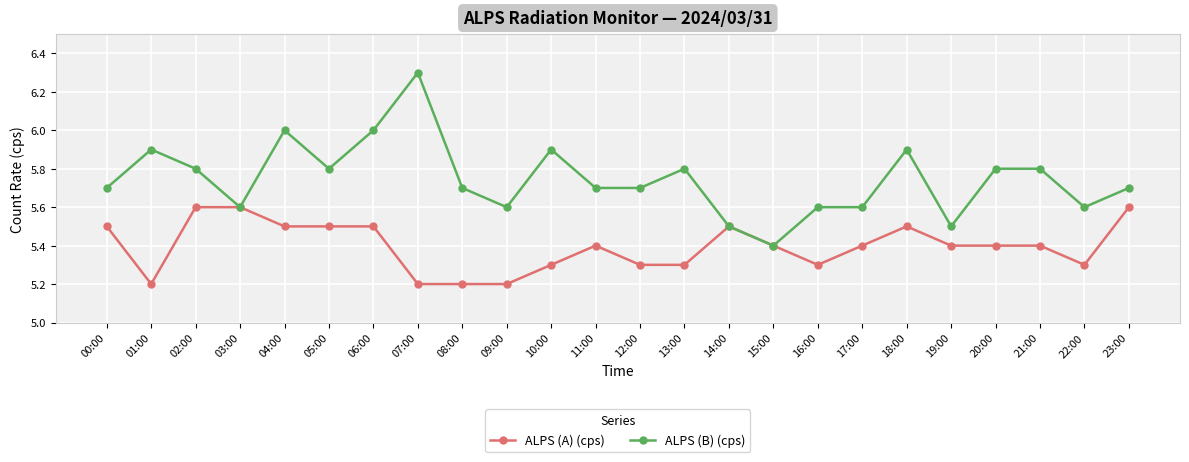

What is the label of the 13th point from the left?

12:00